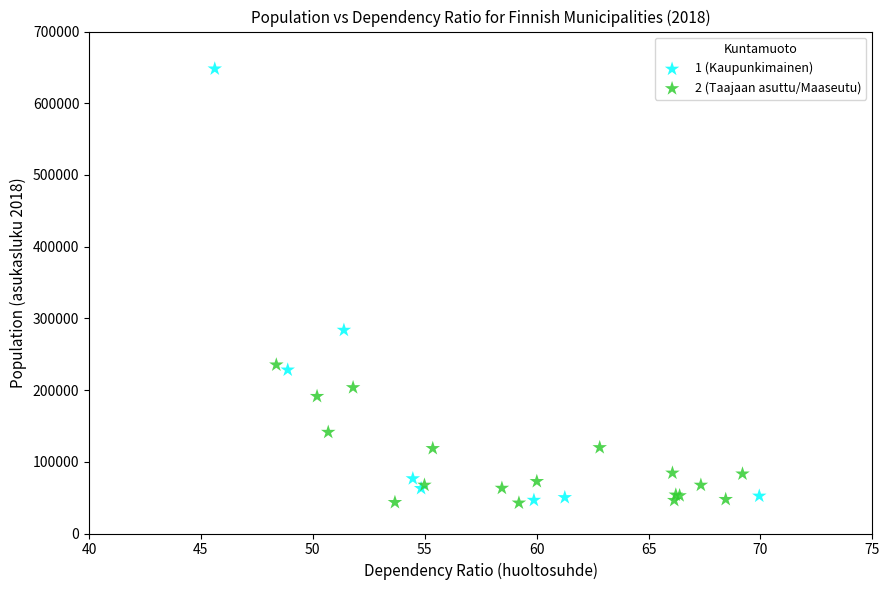

Which series has the widest spread of Y values?

1 (Kaupunkimainen)